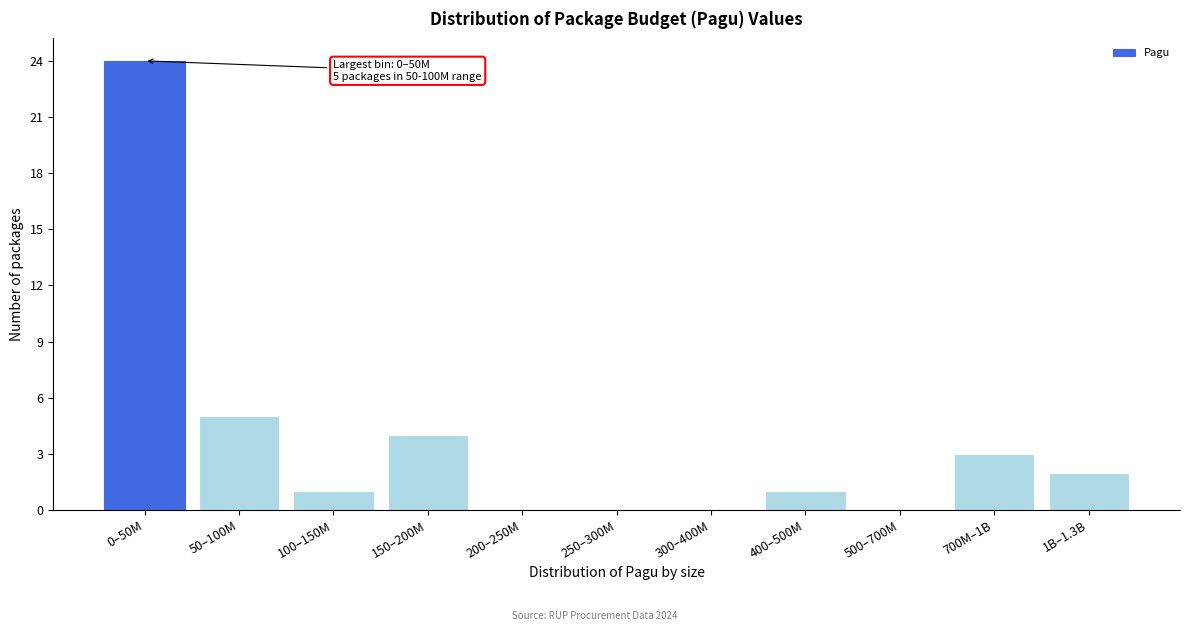

Reading left to right, what are all the values shown in this chart?

0–50M=24	50–100M=5	100–150M=1	150–200M=4	200–250M=0	250–300M=0	300–400M=0	400–500M=1	500–700M=0	700M–1B=3	1B–1.3B=2